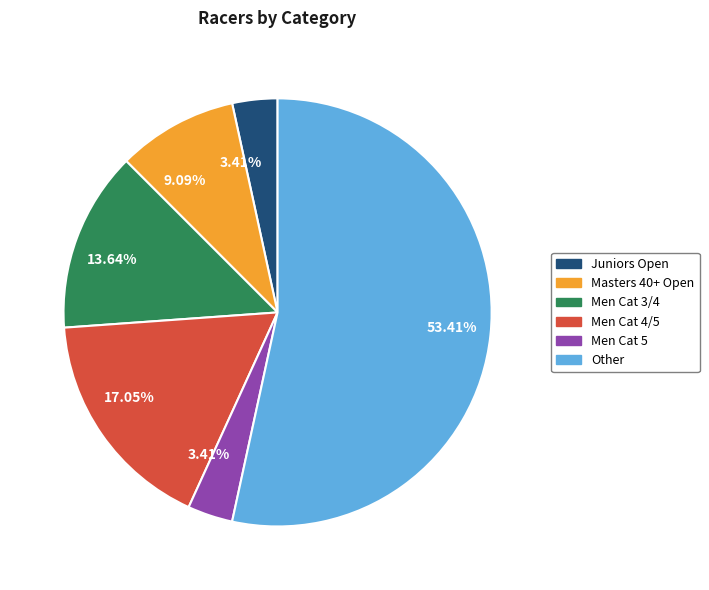

Is there a majority slice in this chart?

Yes